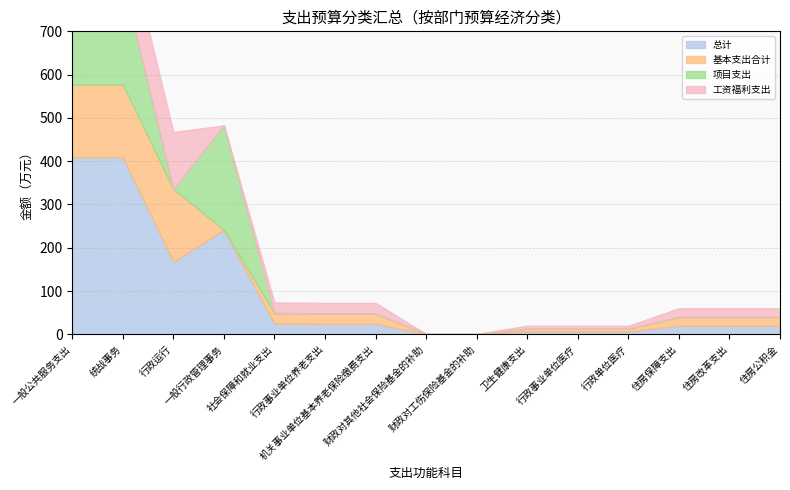

How many values in the 基本支出合计 series are below 20?

6